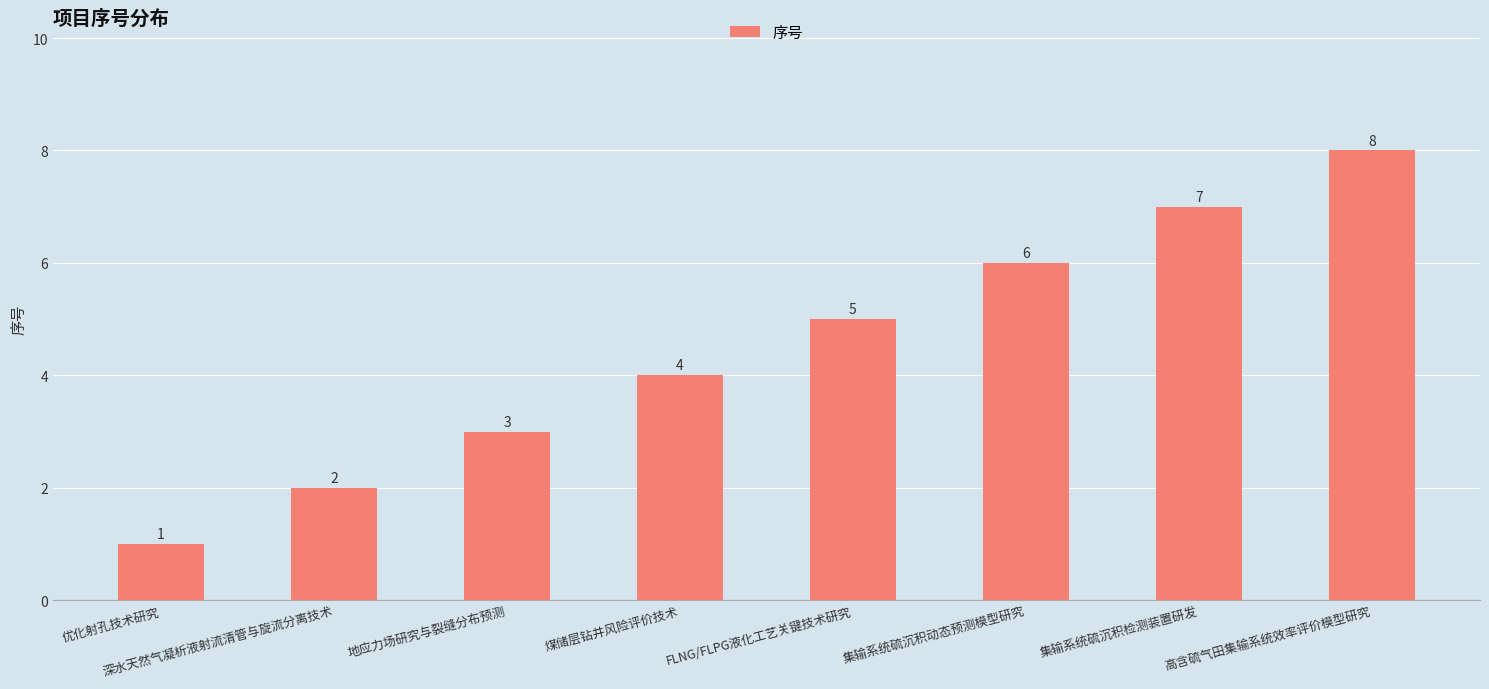

What is the ratio of the value at 集输系统硫沉积动态预测模型研究 to the value at 集输系统硫沉积检测装置研发?

0.9